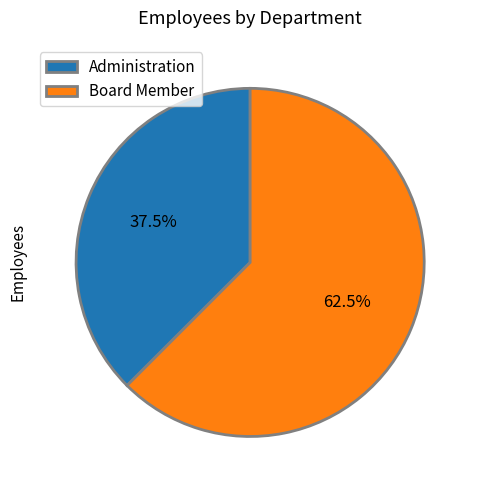

Between Administration and Board Member, which is larger?

Board Member